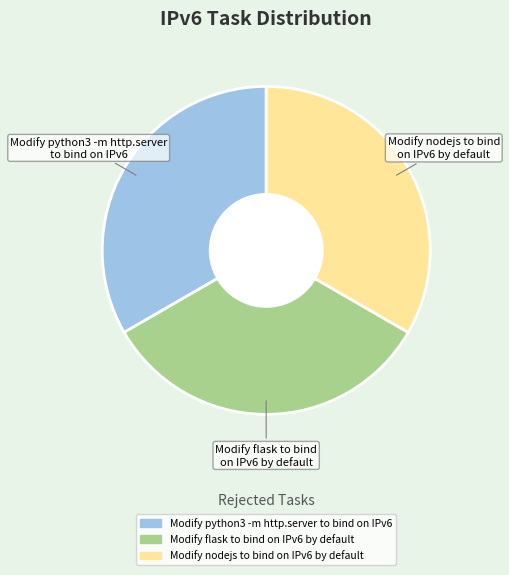

Is it true that Modify flask to bind on IPv6 by default is 33% of the pie?

True